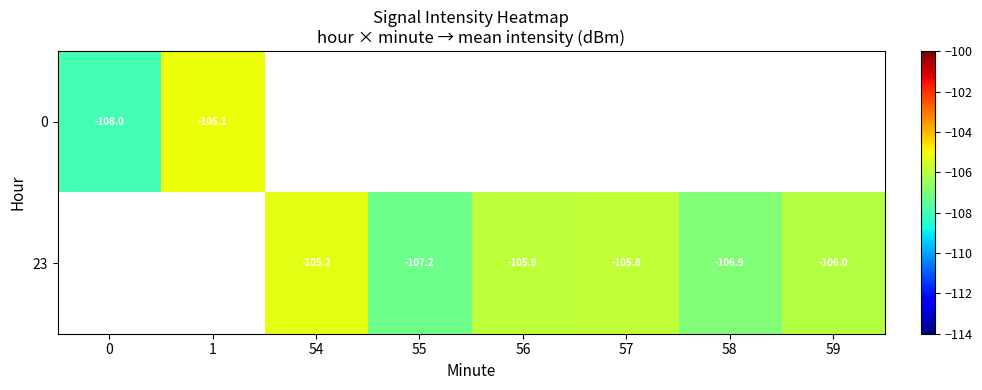

Is the value of 0 at 0 greater than the value of 23 at 57?

No